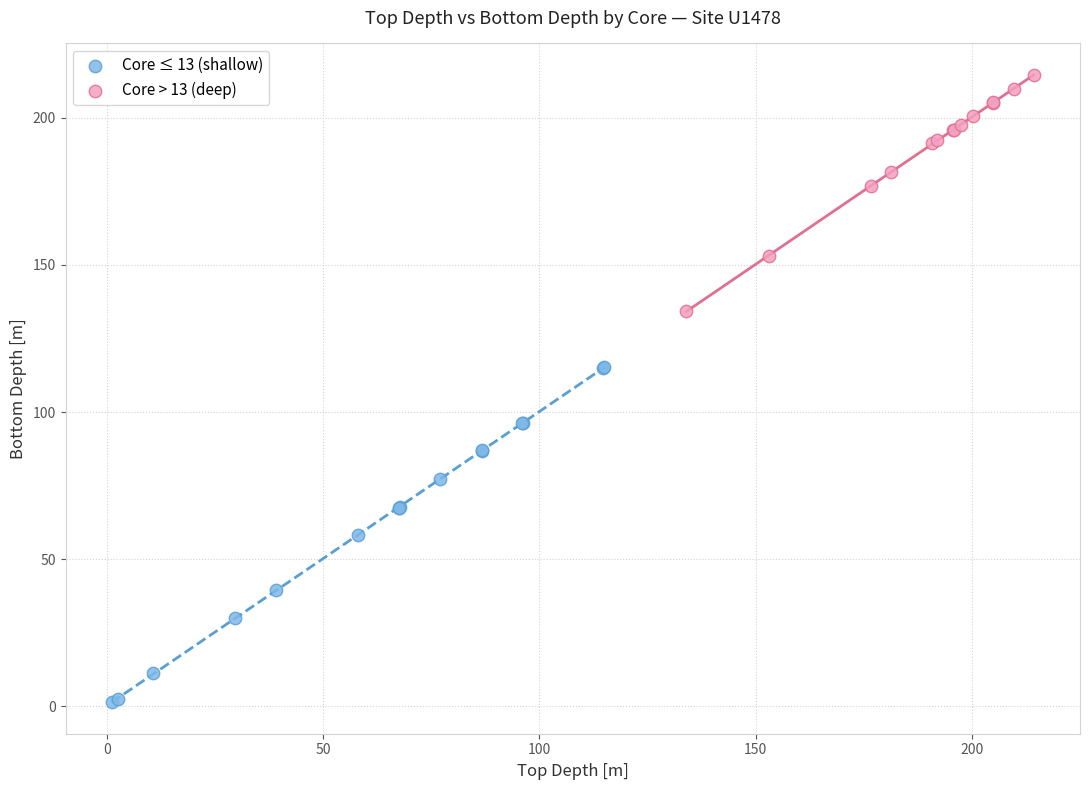

Which series has the widest spread of Y values?

Core ≤ 13 (shallow)